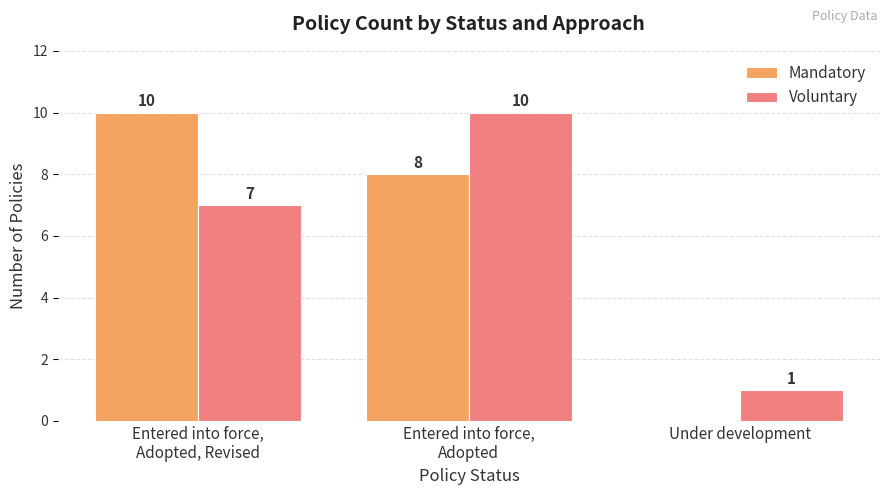

Where is Mandatory nearest to the value 5?

Entered into force,
Adopted